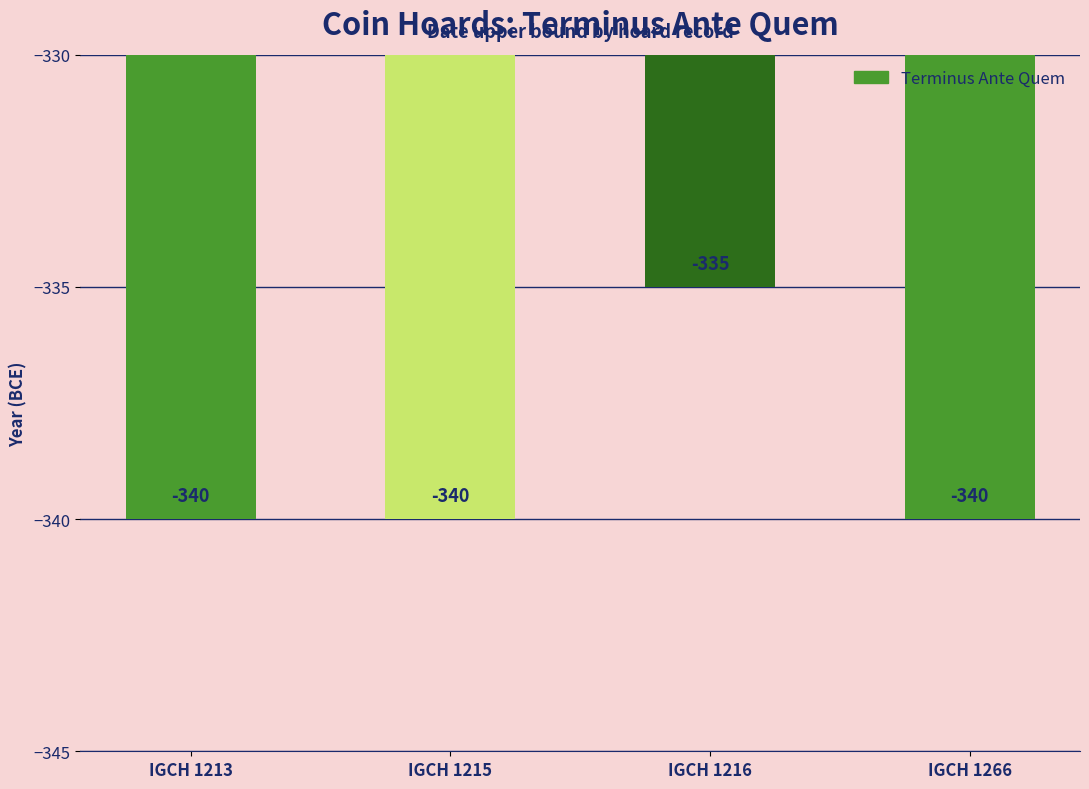

What is the change in value from IGCH 1215 to IGCH 1216?

+5